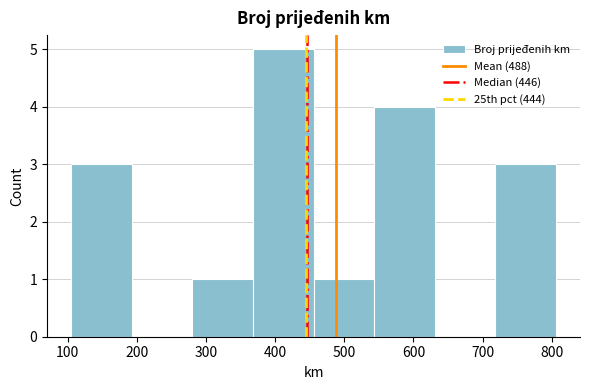

Over which range of the x-axis is the bar tallest?

370 to 460